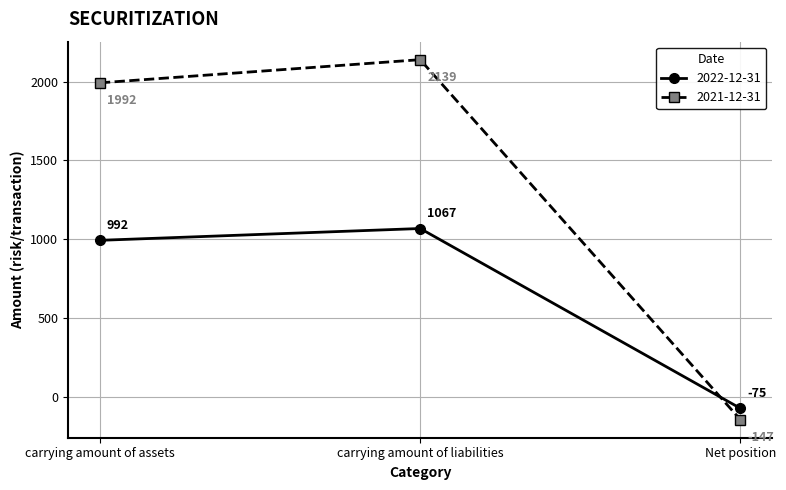

Which category has the highest value across all series?

carrying amount of liabilities